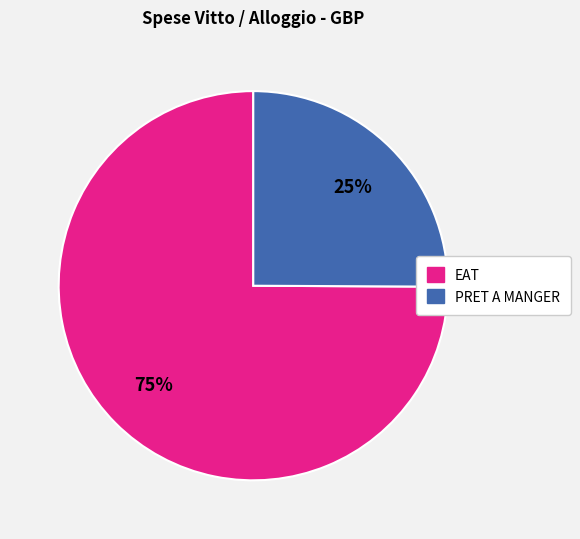

Which slice is the smallest?

PRET A MANGER